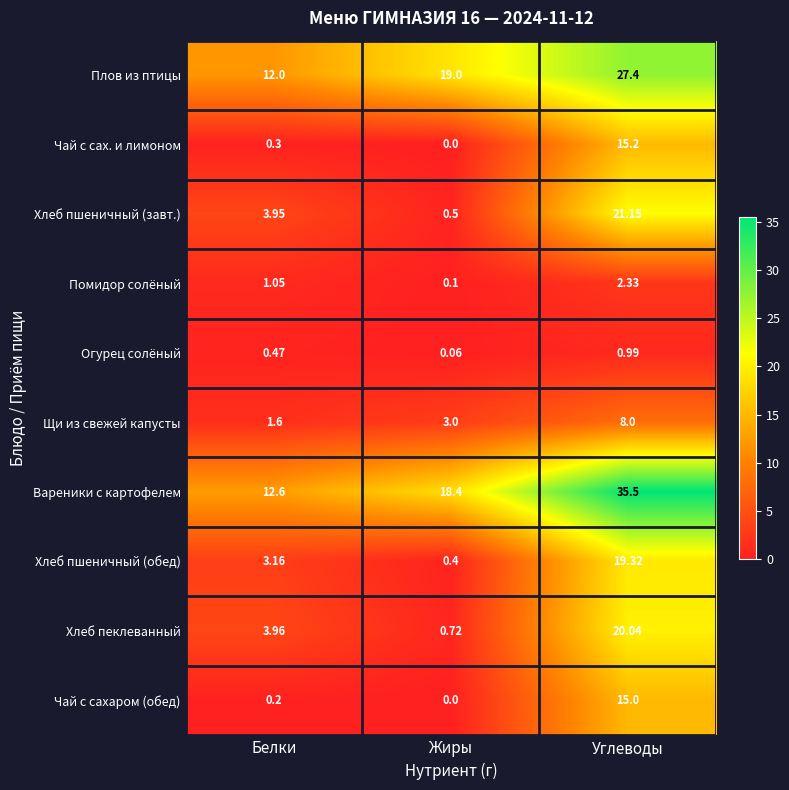

What is the maximum value shown in the chart?

35.5